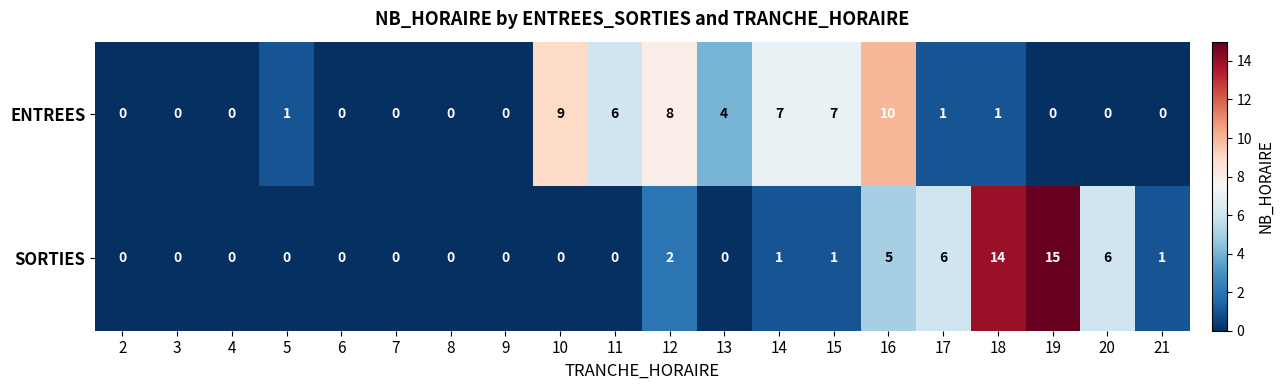

Count the ENTREES values in the range 0 to 7.

17